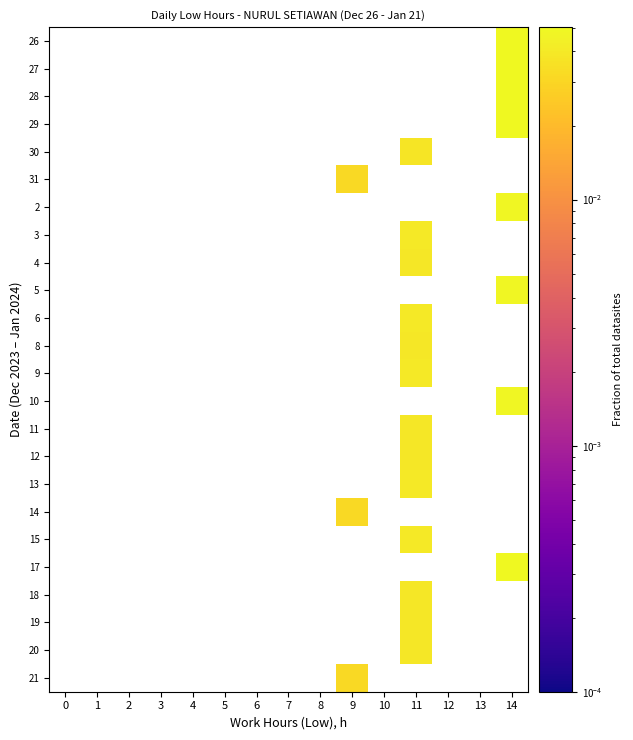

What is the maximum value shown in the chart?

0.1